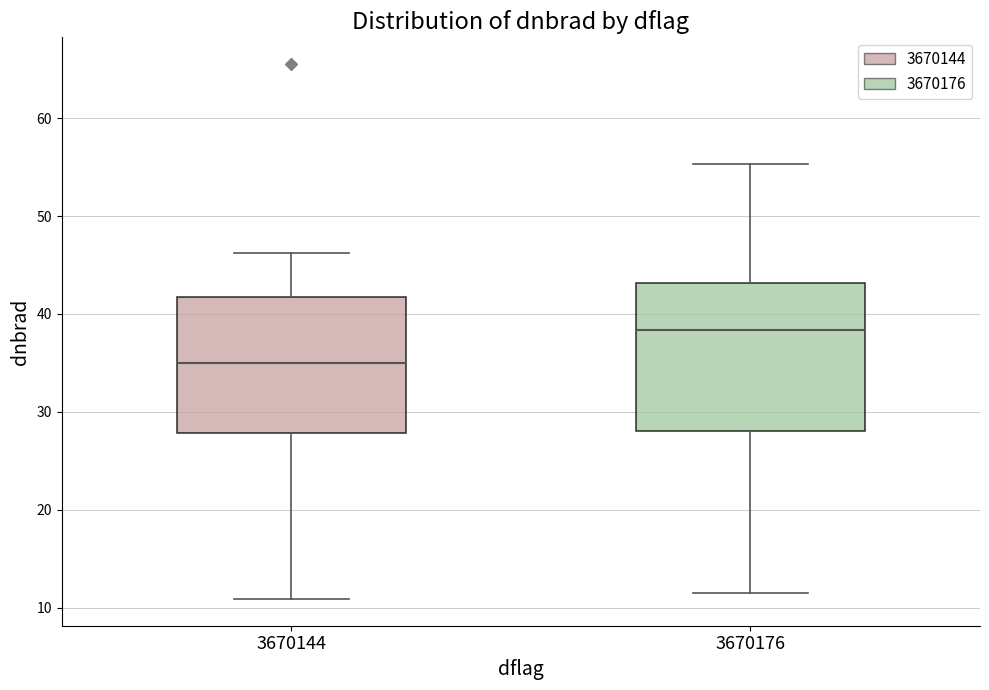

Which box is the tallest, from its lower edge to its upper edge?

3670176